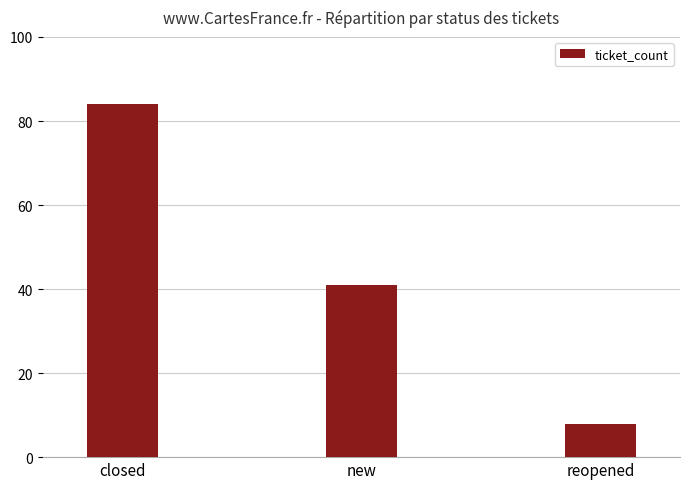

Where does the data first go above 41?

closed